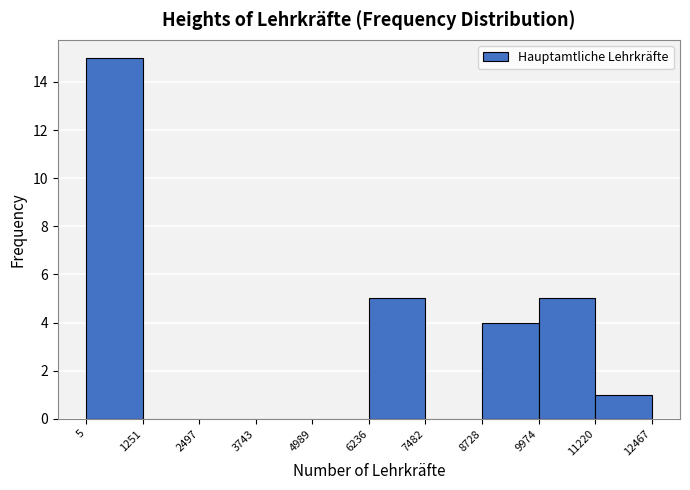

Reading left to right, transcribe this chart: for each bar, give the range it covers on the x-axis and its height. The values are not printed on the chart, so give them approximately, as read against the axis.

5 to 1251: 15
1251 to 2497: 0
2497 to 3743: 0
3743 to 4989: 0
4989 to 6236: 0
6236 to 7482: 5
7482 to 8728: 0
8728 to 9974: 4
9974 to 11220: 5
11220 to 12467: 1